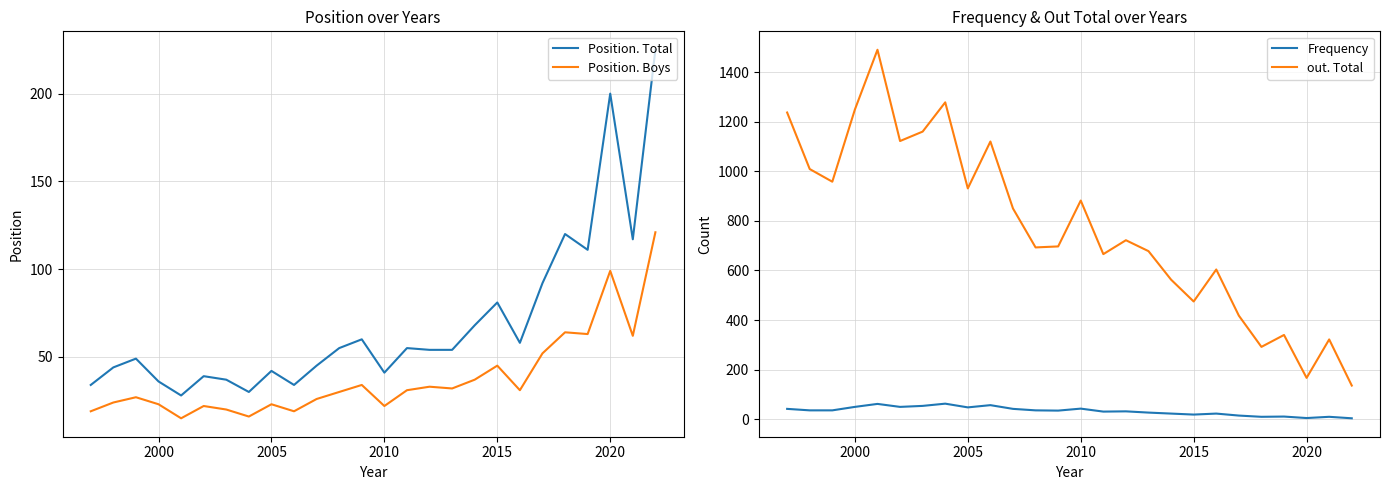

True or false: Position. Total and Position. Boys intersect in this chart.

False